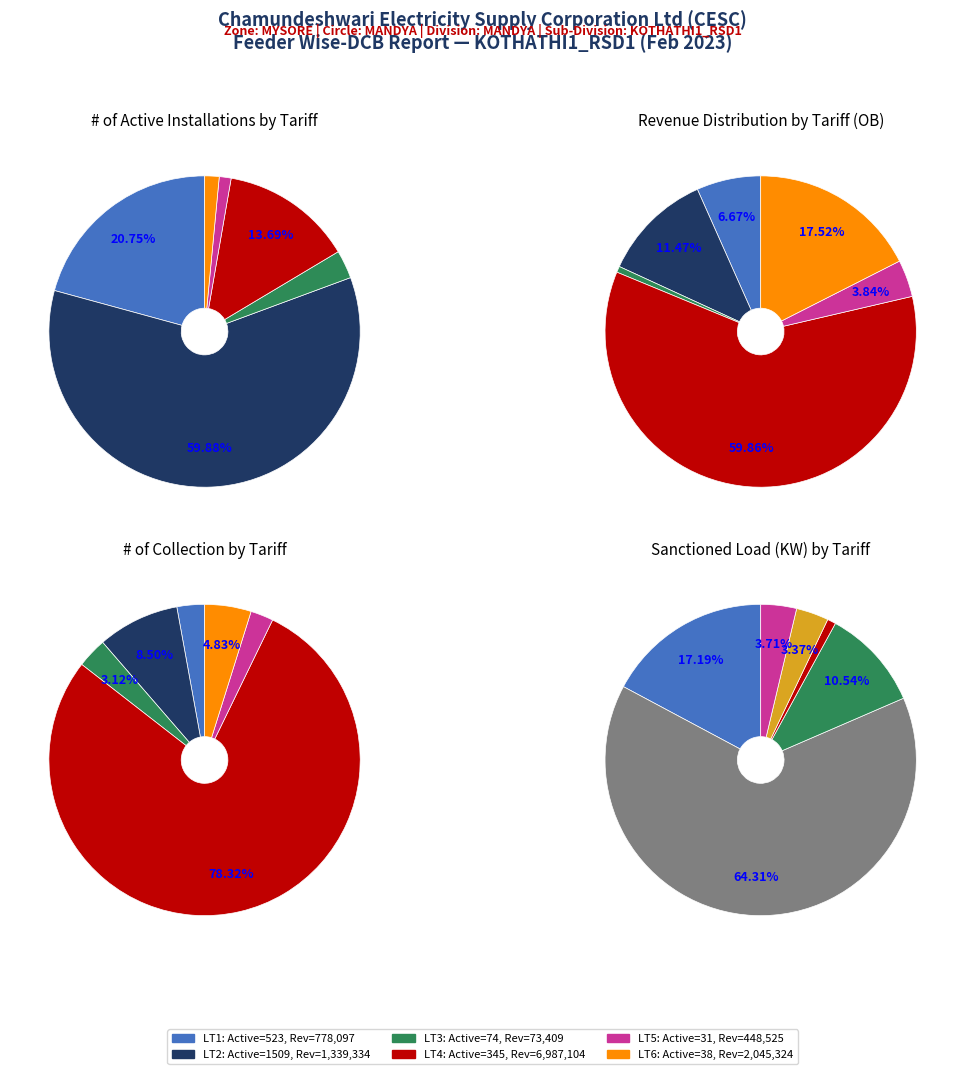

Rank the series at 6 from lowest to highest value.

revenue, active_installations, sanctioned_load_kw, collection